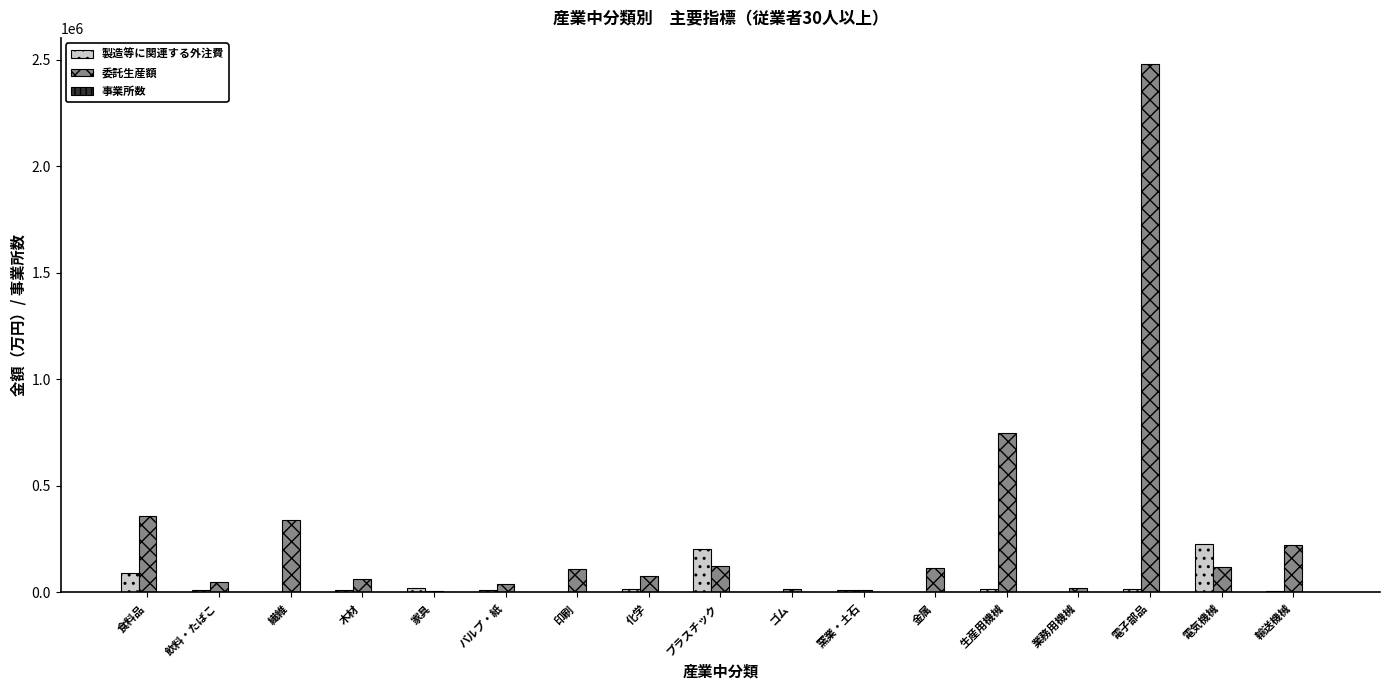

What is the sum of all 委託生産額 values?

4903495